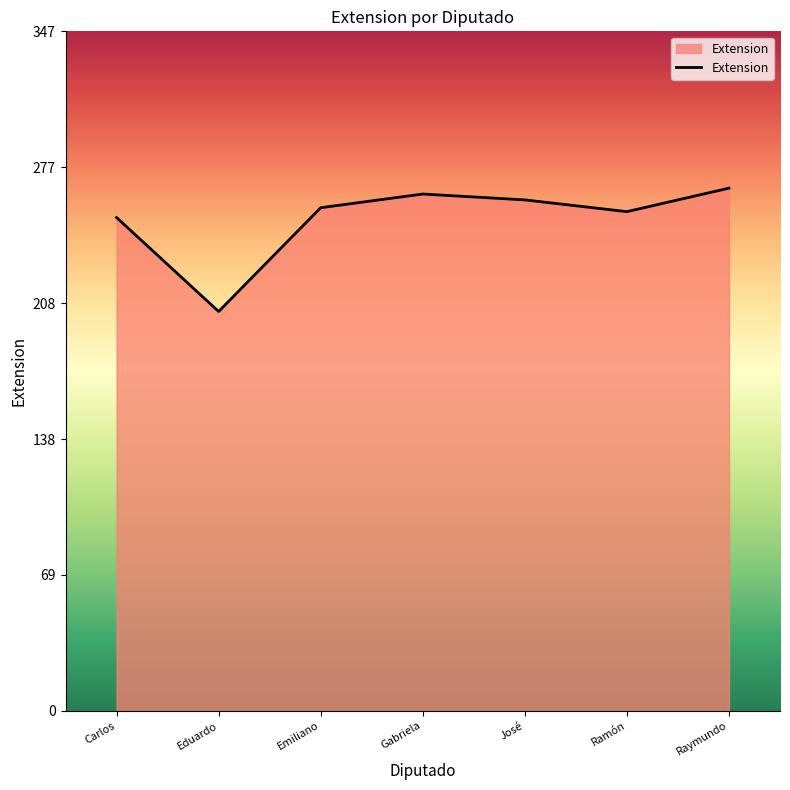

Which category has the lowest value across all series?

Eduardo